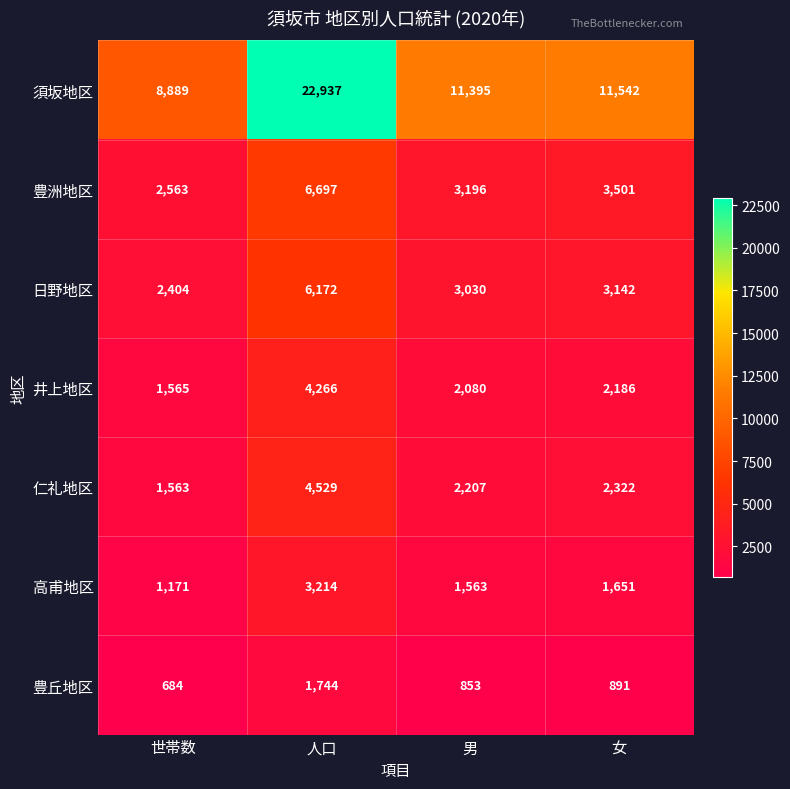

True or false: 高甫地区 has a value of 1788 at 世帯数.

False